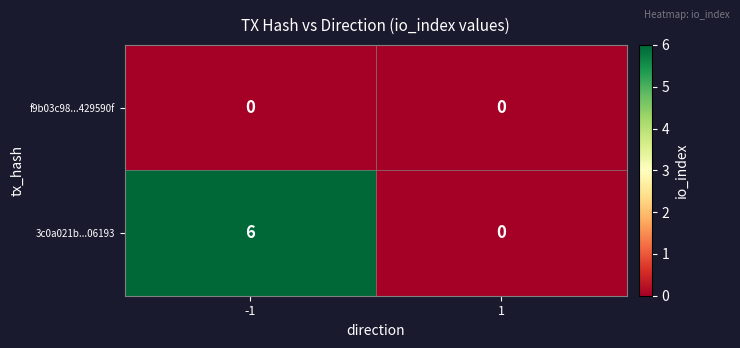

The value of f9b03c98...429590f at -1 is 0. True or false?

True